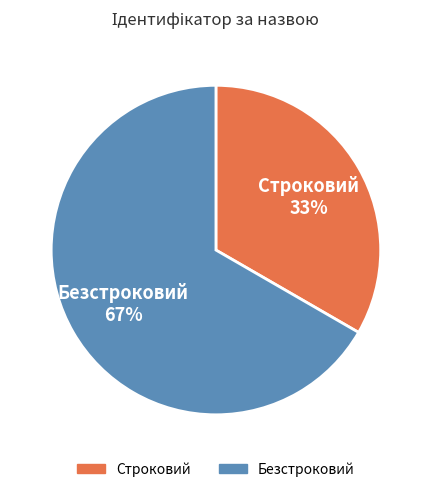

To the nearest percent, what is the average slice percentage?

50%